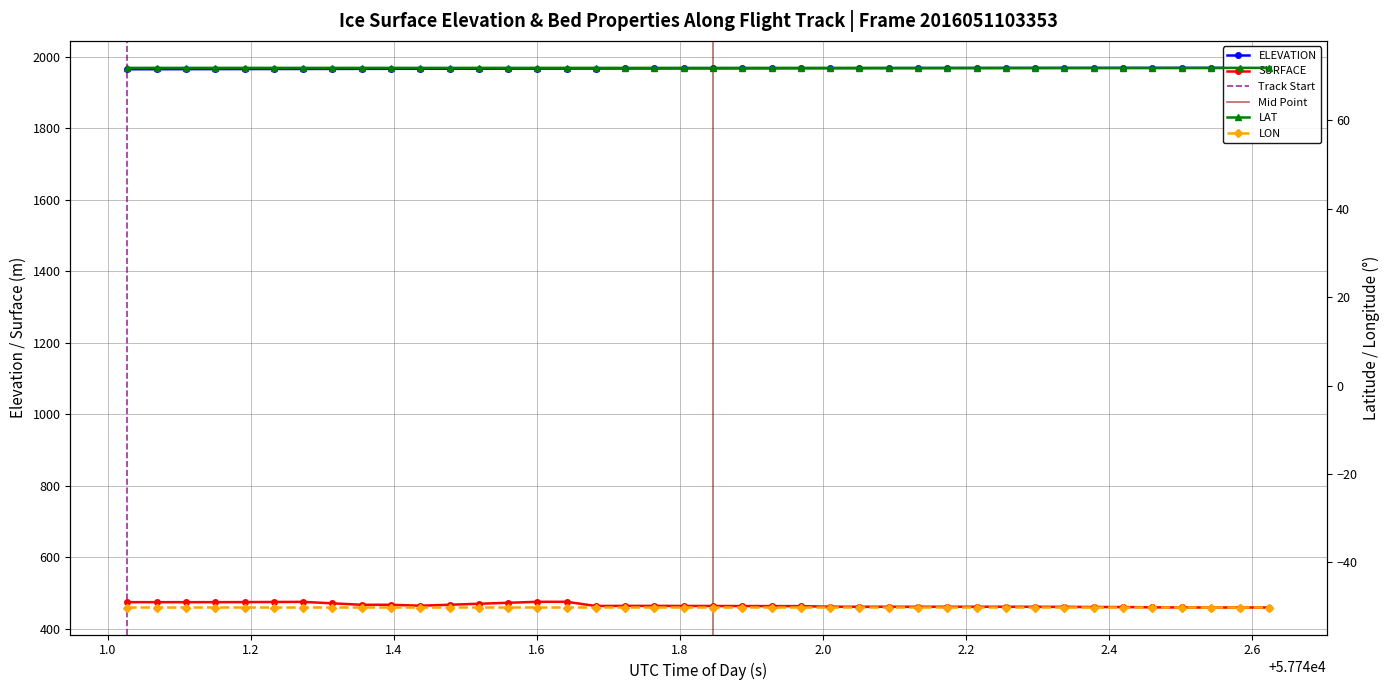

What are all the series names shown in the legend?

ELEVATION, SURFACE, LAT, LON